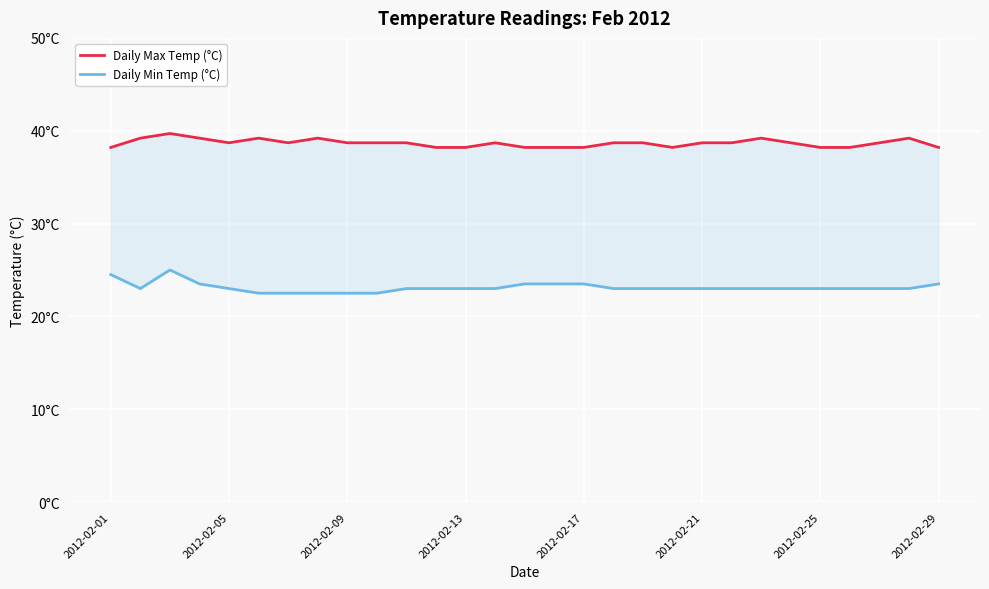

Reading left to right, extract all data points from this chart.

Daily Max Temp (°C): 38.2	39.2	39.7	39.2	38.7	39.2	38.7	39.2	38.7	38.7	38.7	38.2	38.2	38.7	38.2	38.2	38.2	38.7	38.7	38.2	38.7	38.7	39.2	38.7	38.2	38.2	38.7	39.2	38.2
Daily Min Temp (°C): 24.5	23.0	25.0	23.5	23.0	22.5	22.5	22.5	22.5	22.5	23.0	23.0	23.0	23.0	23.5	23.5	23.5	23.0	23.0	23.0	23.0	23.0	23.0	23.0	23.0	23.0	23.0	23.0	23.5